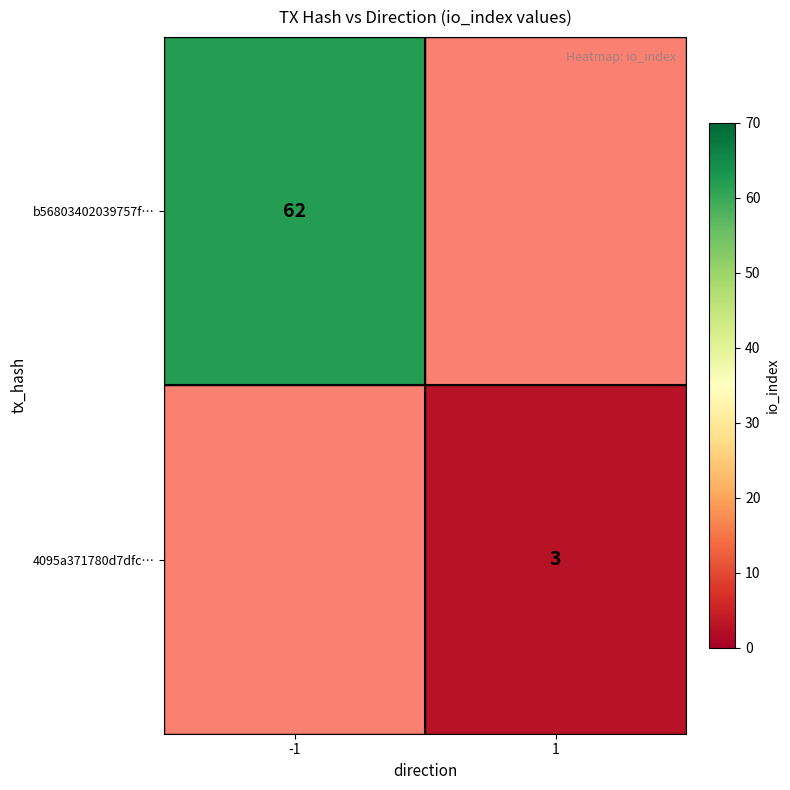

Is it true that b56803402039757f… equals 35 at -1?

False